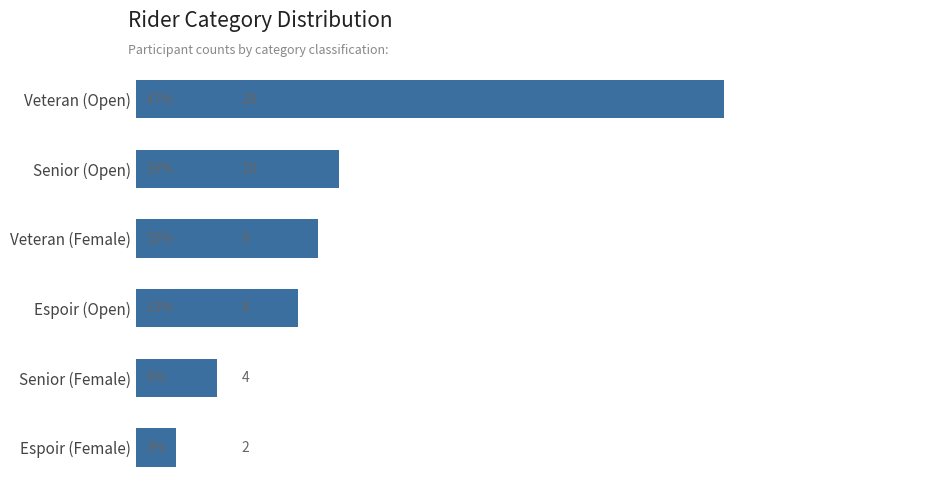

Which has a higher value, Senior (Female) or Senior (Open)?

Senior (Open)